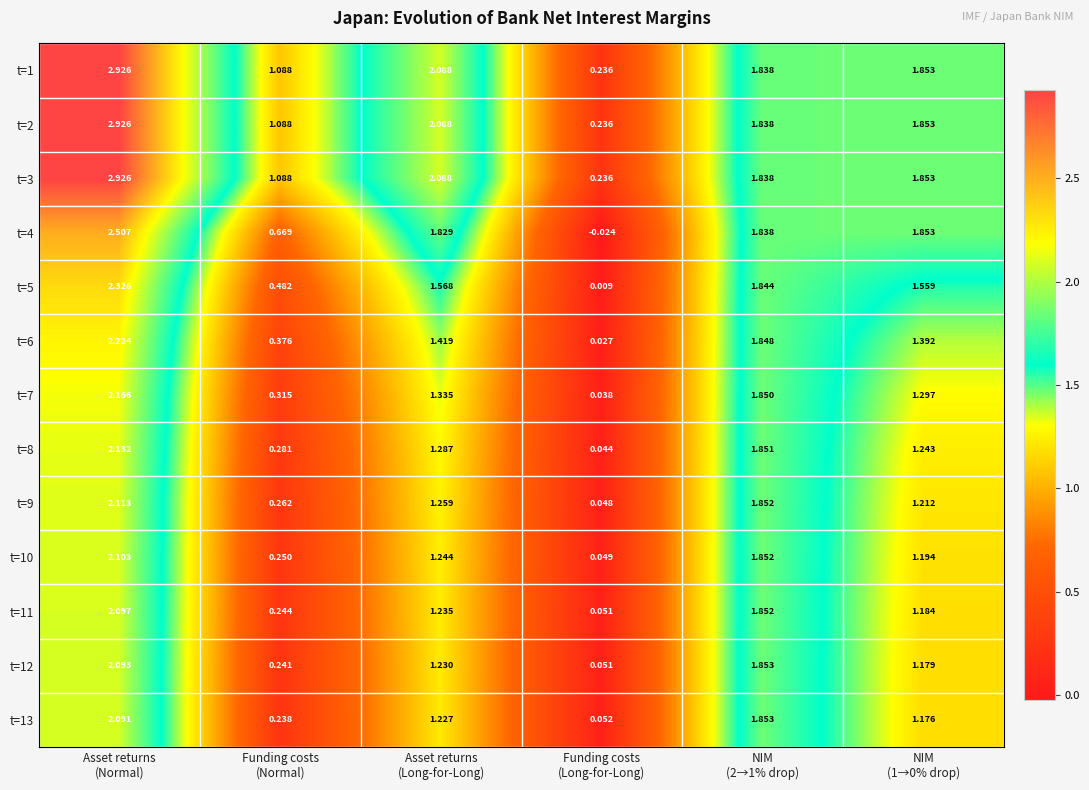

How many categories are shown in the chart?

6